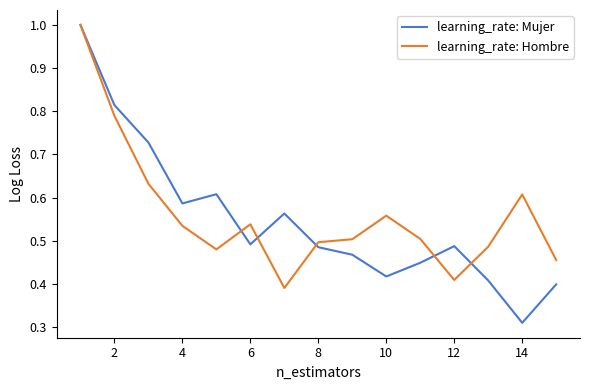

What is the highest value of the learning_rate: Mujer series?

1.0